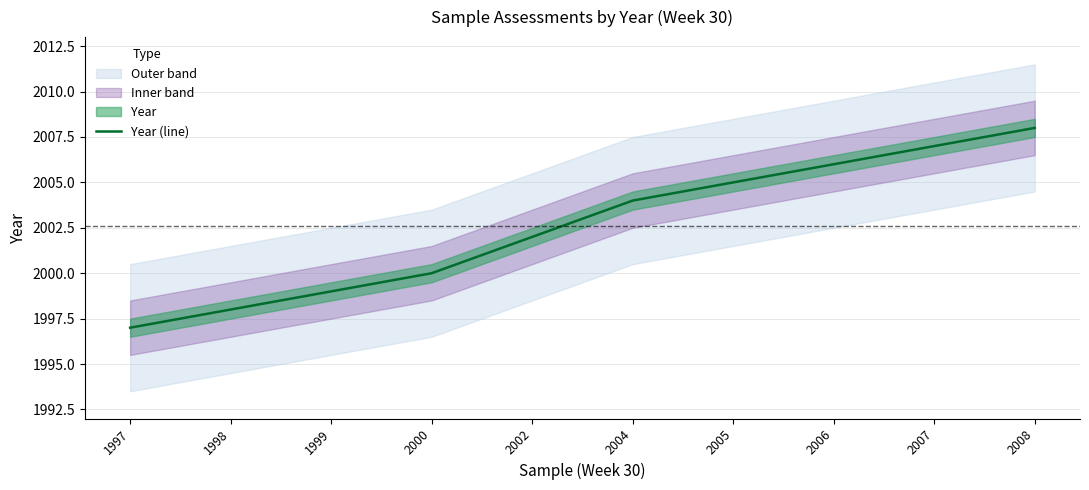

What is the change in value from 1998 to 2004?

+6